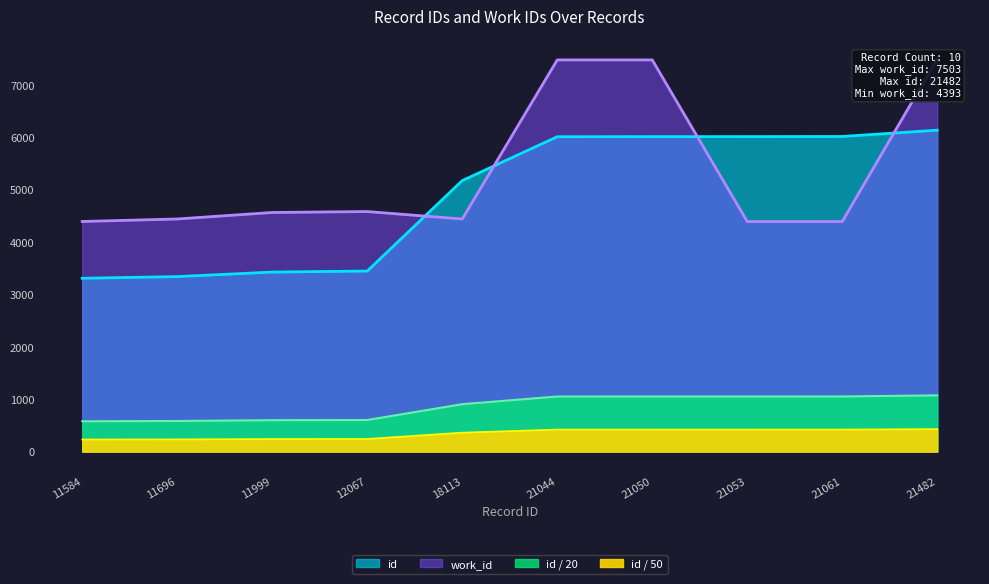

What is the difference between the maximum and minimum values in the work_id series?

3110.0